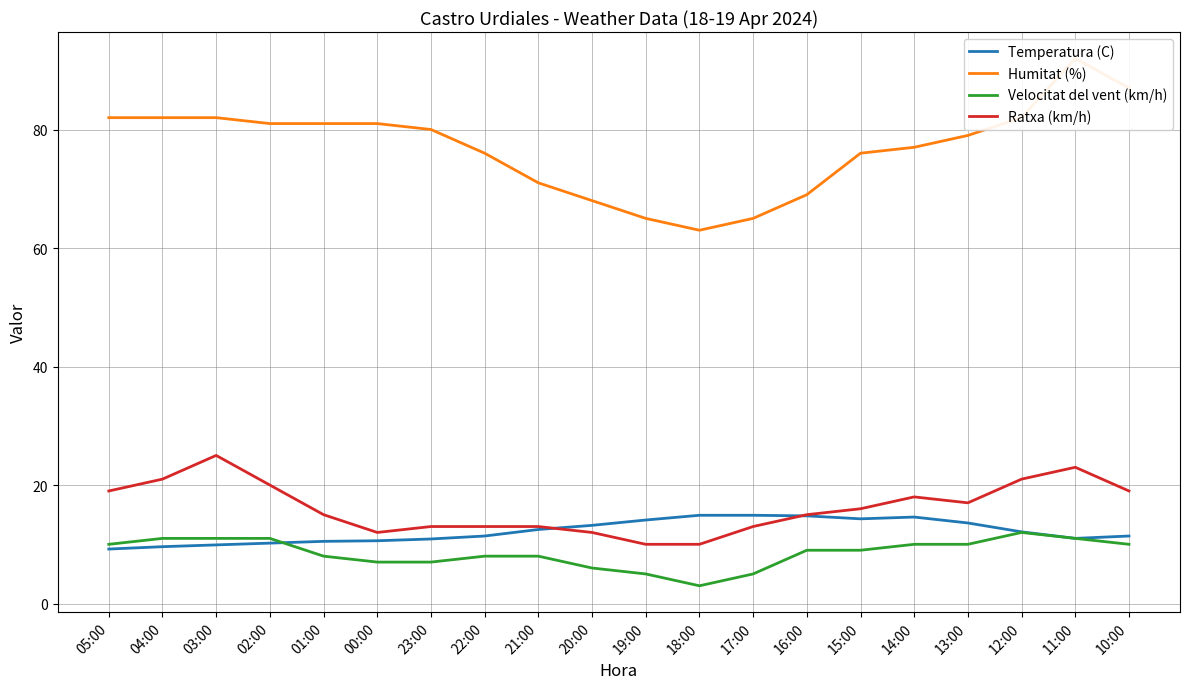

Is it true that Velocitat del vent (km/h) equals 8.0 at 01:00?

True